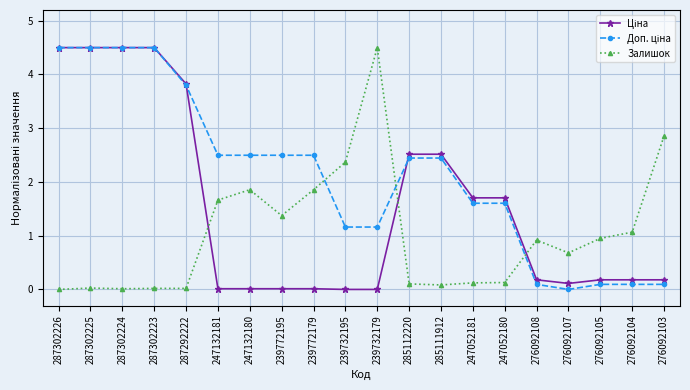

At how many categories does at least one series exceed 3?

6